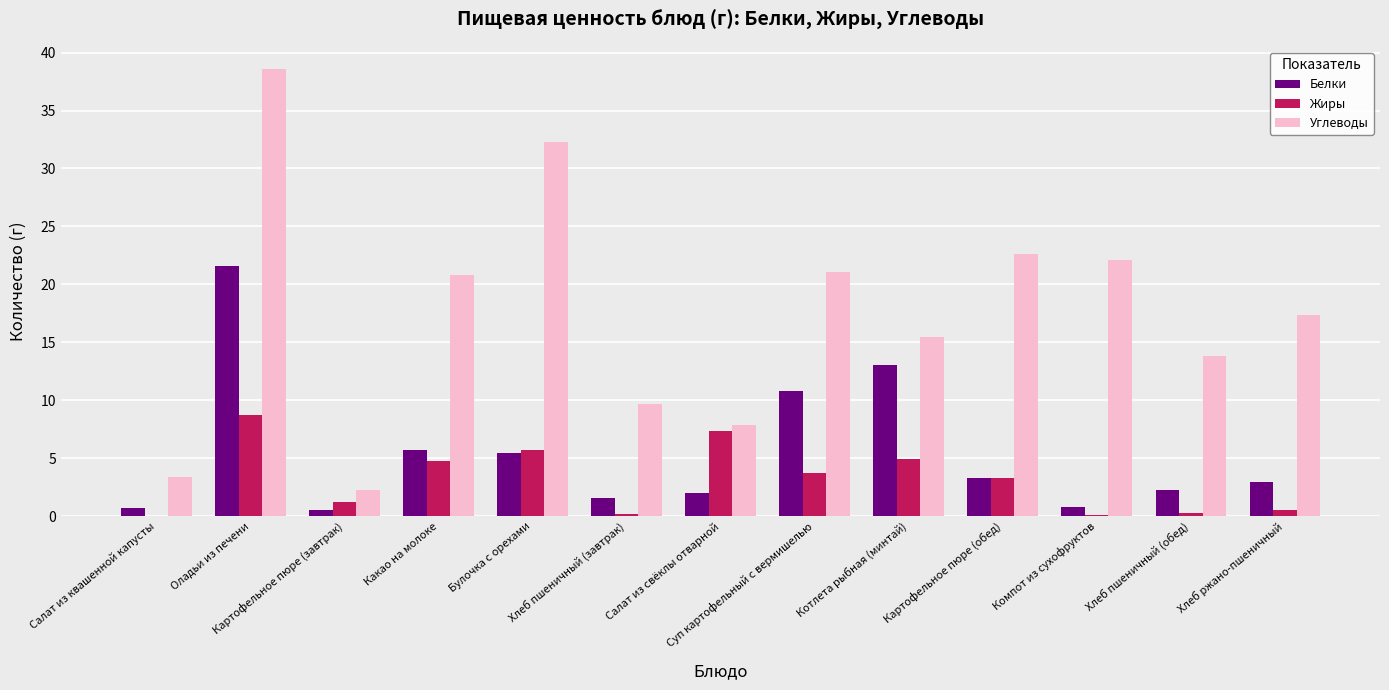

What is the sum of all Углеводы values?

227.4